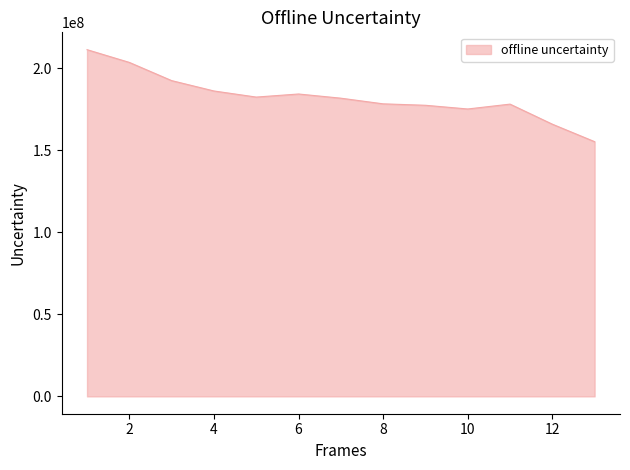

How many series are shown in this chart?

1